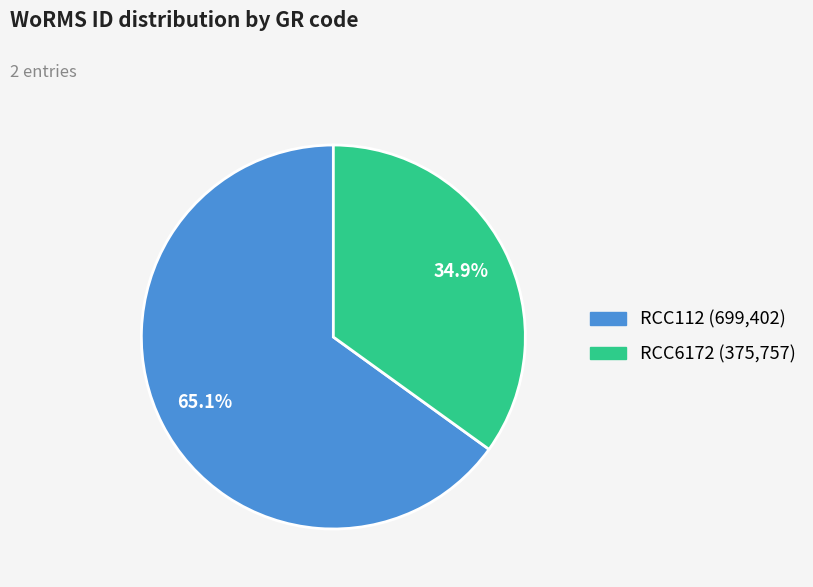

To the nearest percent, what percentage of the pie is RCC112?

65%